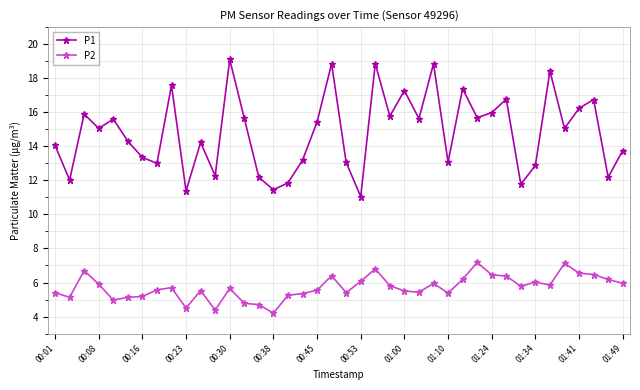

List the series in order of their overall mean, lowest first.

P2, P1